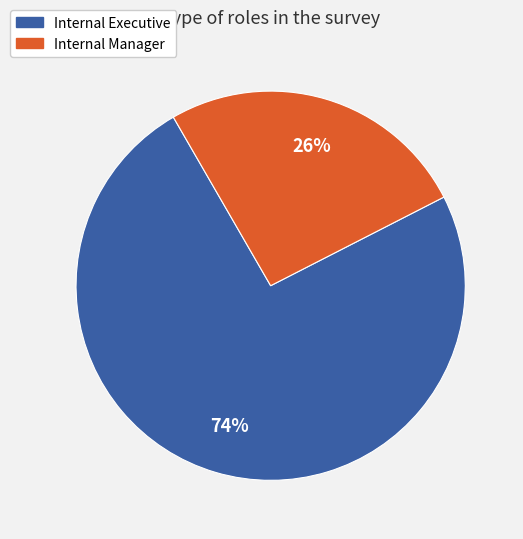

True or false: Internal Manager accounts for 37% of the total.

False